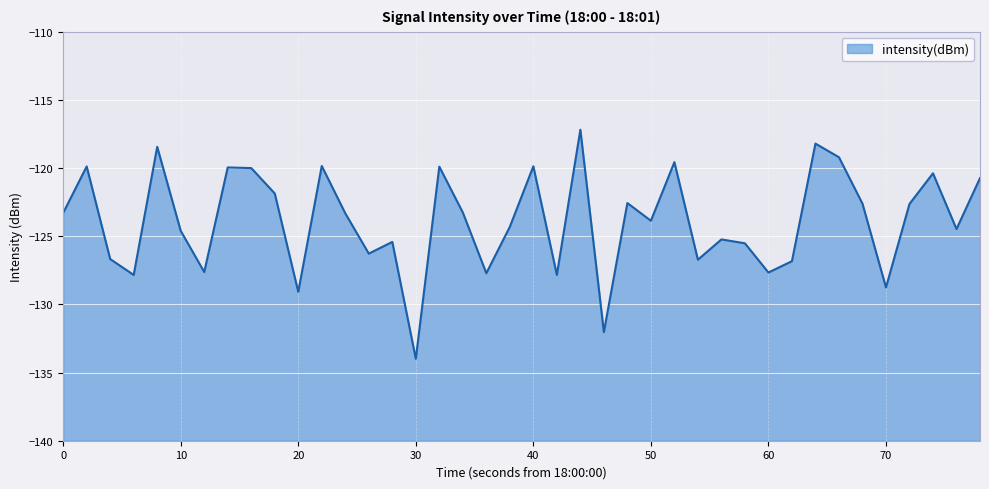

What is the smallest value displayed?

-134.0